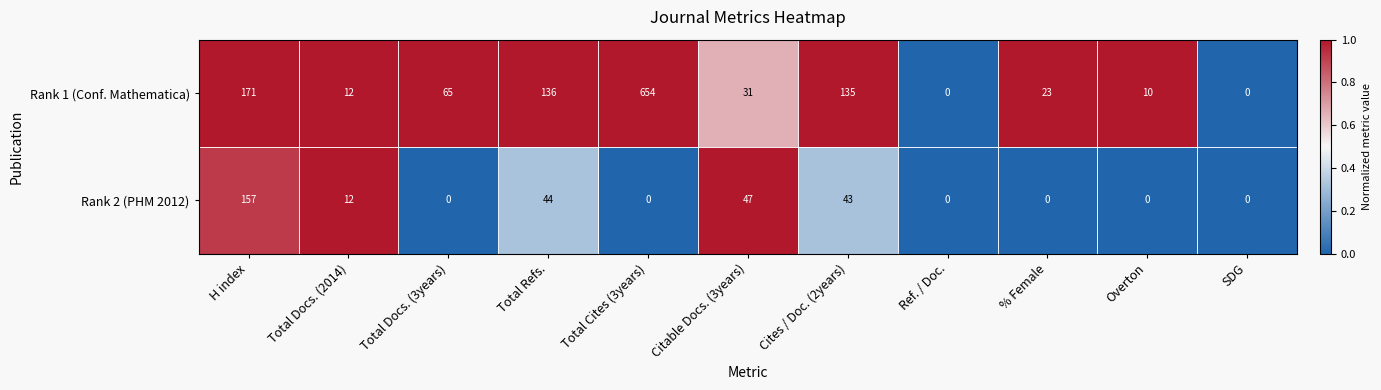

What is the difference between the Rank 2 (PHM 2012) values at Citable Docs. (3years) and SDG?

47